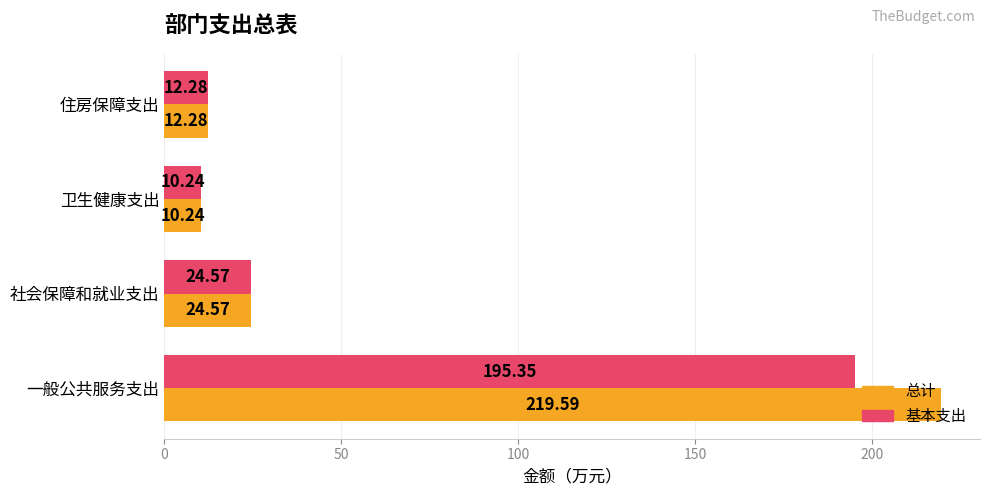

What is the minimum value for 总计?

10.2